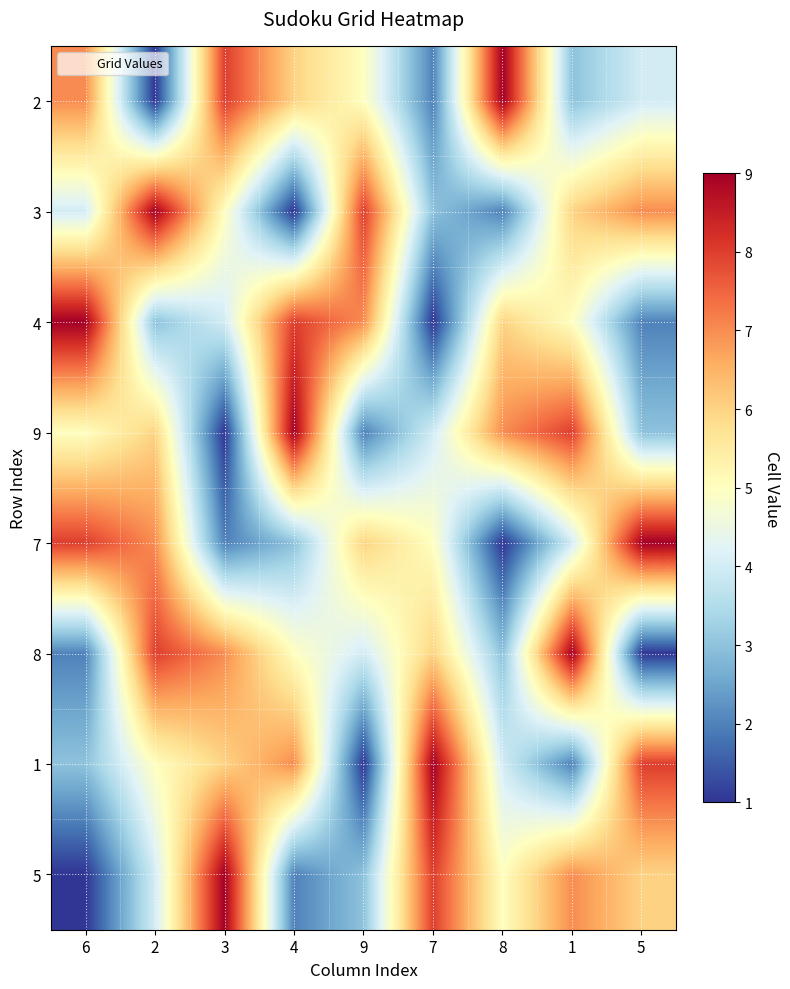

Reading left to right, list all the values displayed in this chart.

2: 6=7	2=1	3=8	4=6	9=5	7=2	8=9	1=3	5=4
3: 6=4	2=9	3=5	4=1	9=8	7=3	8=2	1=6	5=7
4: 6=9	2=3	3=4	4=8	9=7	7=1	8=6	1=5	5=2
9: 6=5	2=6	3=1	4=9	9=2	7=4	8=7	1=8	5=3
7: 6=8	2=7	3=2	4=3	9=6	7=5	8=1	1=4	5=9
8: 6=2	2=8	3=7	4=5	9=4	7=6	8=3	1=9	5=1
1: 6=3	2=5	3=6	4=7	9=1	7=9	8=4	1=2	5=8
5: 6=1	2=4	3=9	4=2	9=3	7=8	8=5	1=7	5=6